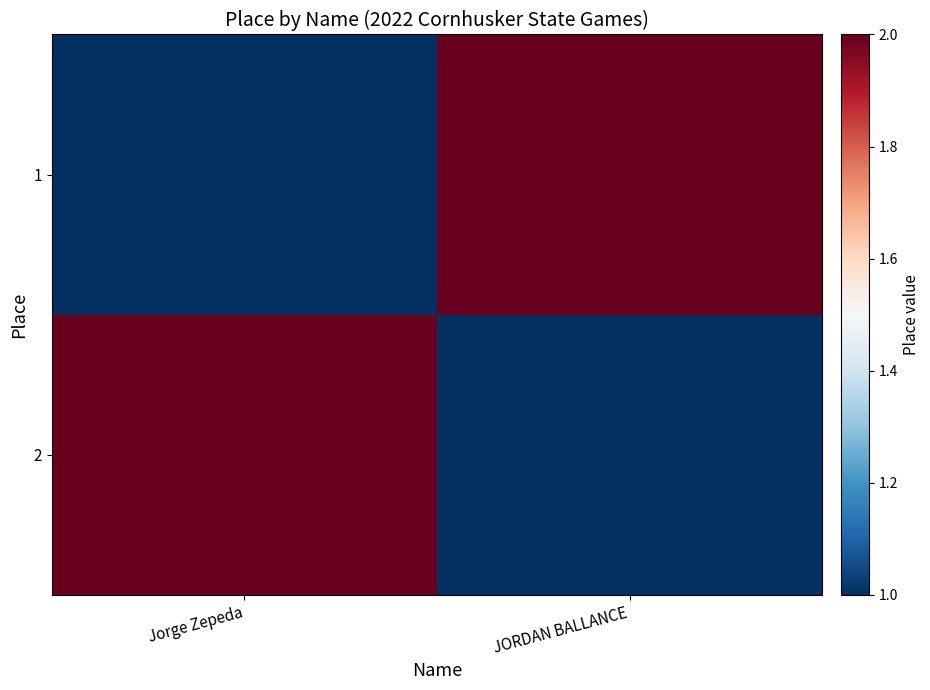

What is the smallest value displayed?

1